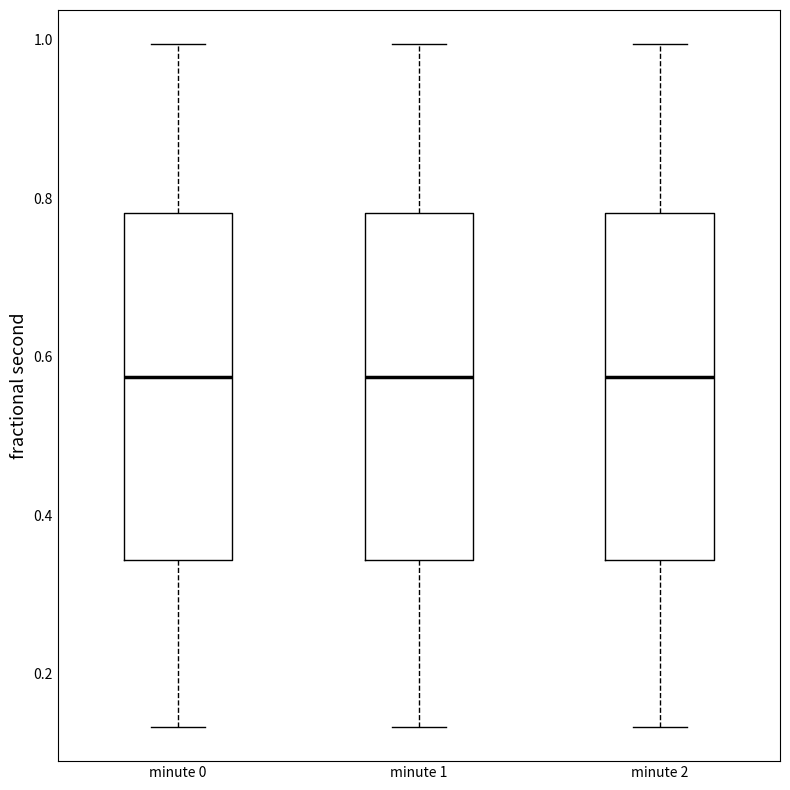

Where is the upper edge of the box for minute 1 on the y-axis? The values are not printed on the chart, so give them approximately, as read against the axis.

0.78